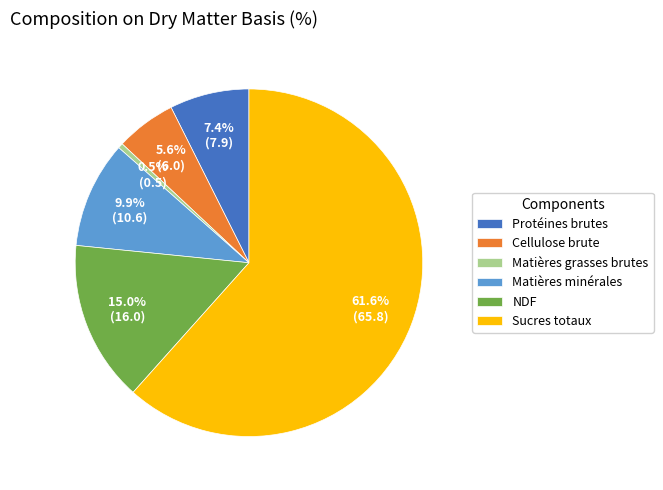

Between NDF and Matières minérales, which is larger?

NDF